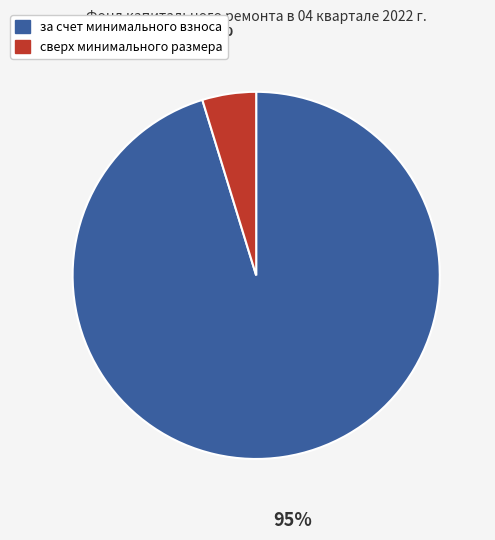

How many slices are in this pie chart?

2